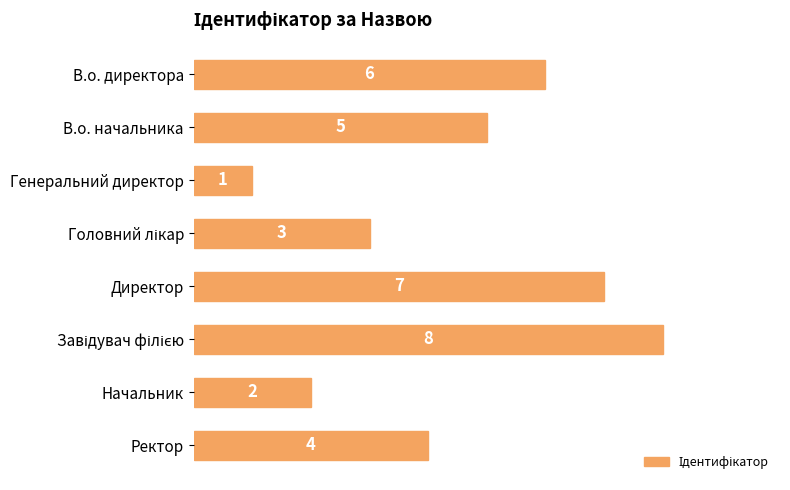

Reading top to bottom, transcribe all the data shown in this chart.

6	5	1	3	7	8	2	4